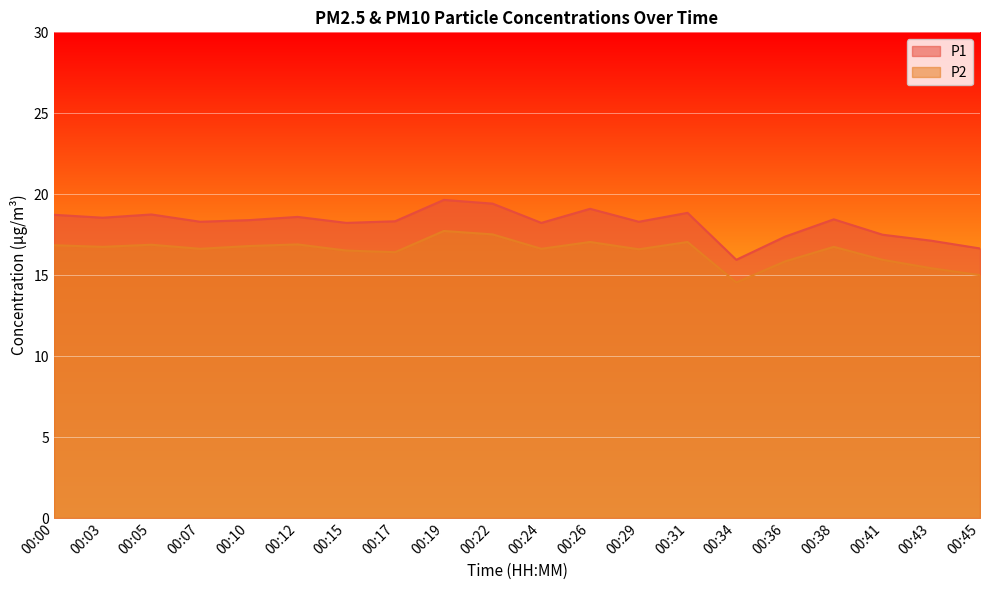

Which series has the widest spread of values?

P1